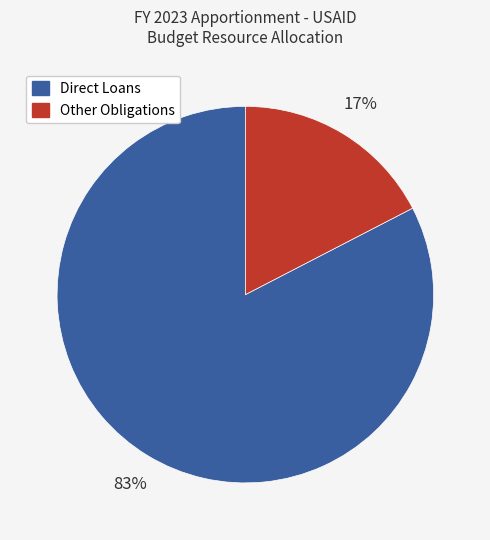

Do Other Obligations and Direct Loans together represent more than half of the pie?

Yes